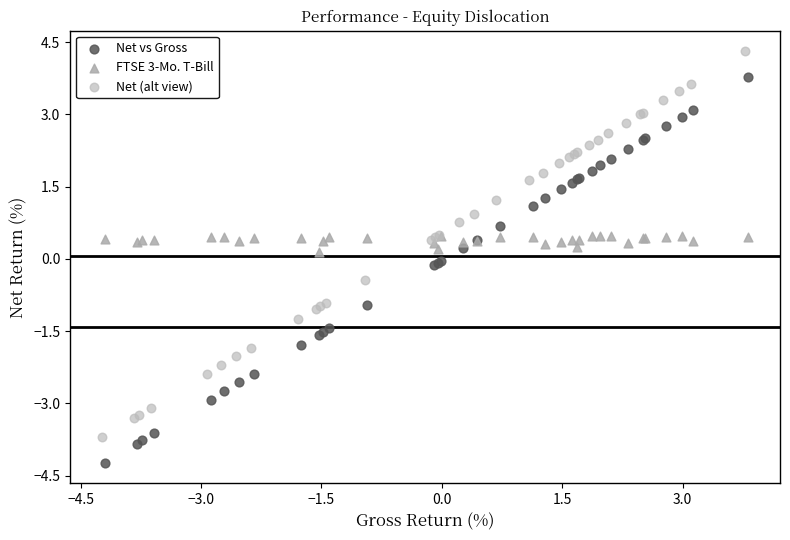

Which series reaches the minimum Y coordinate?

Net vs Gross